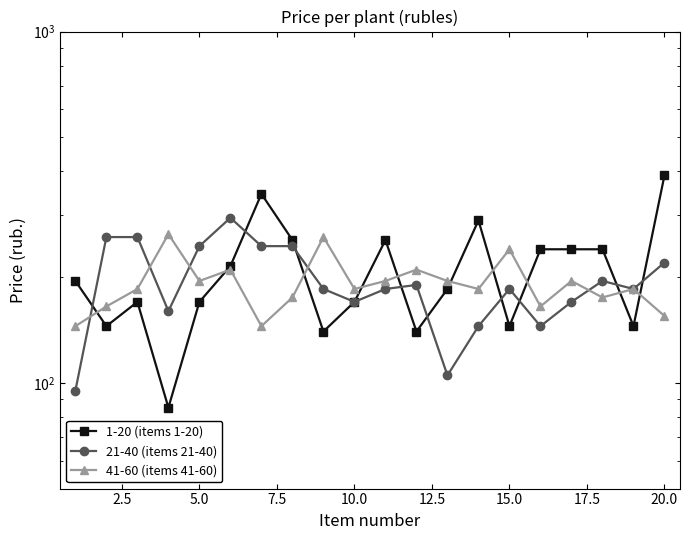

What is the average value of the 21-40 (items 21-40) series?

194